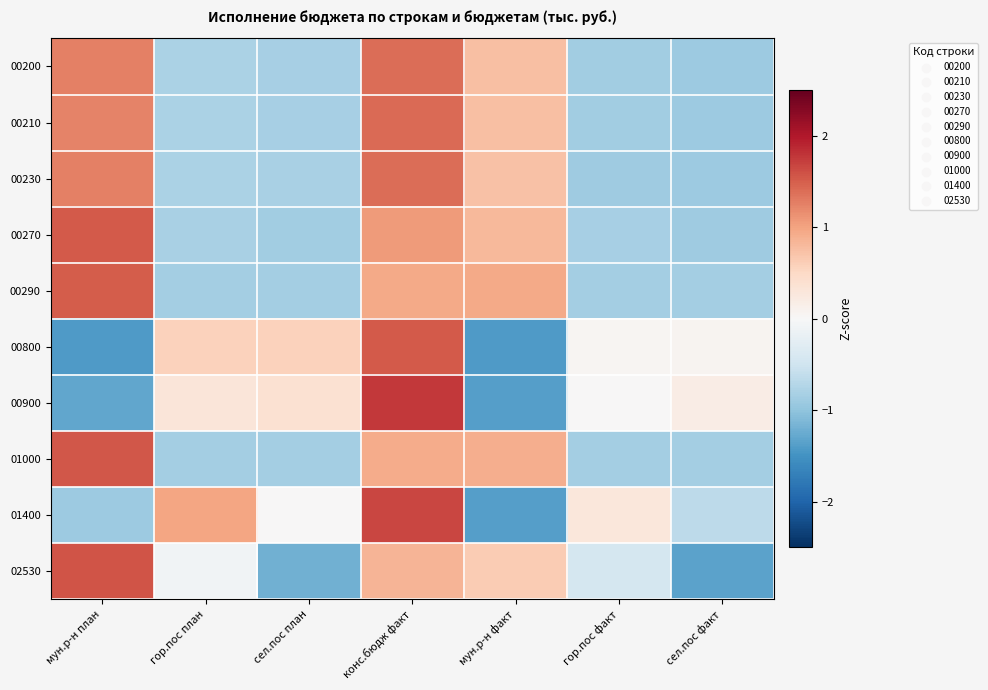

Which category has the highest value across all series?

конс.бюдж факт